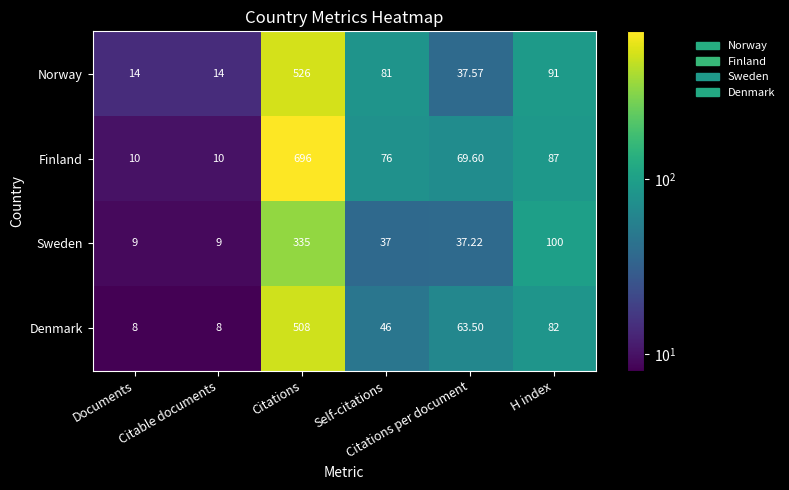

List the series in order of their peak value, highest first.

Finland, Norway, Denmark, Sweden